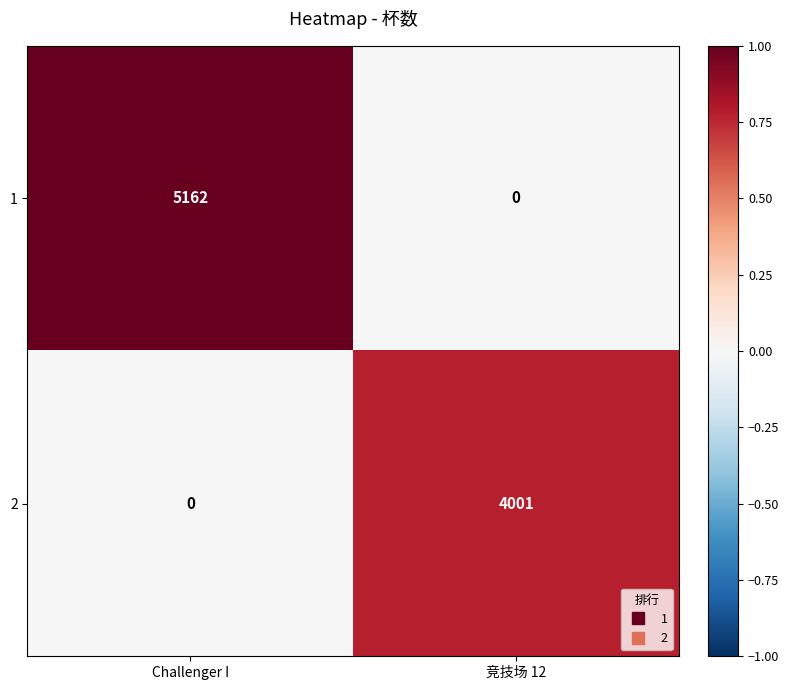

Which series has the largest range (max minus min)?

1